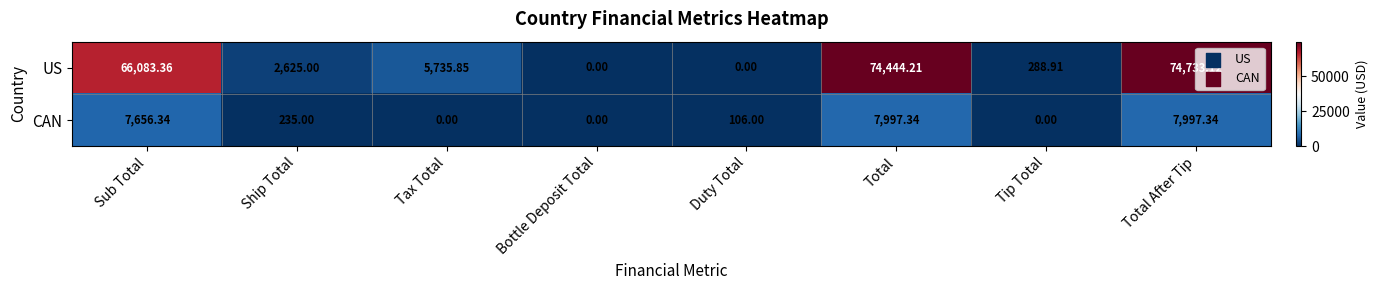

Where does the CAN series first go above 235?

Sub Total